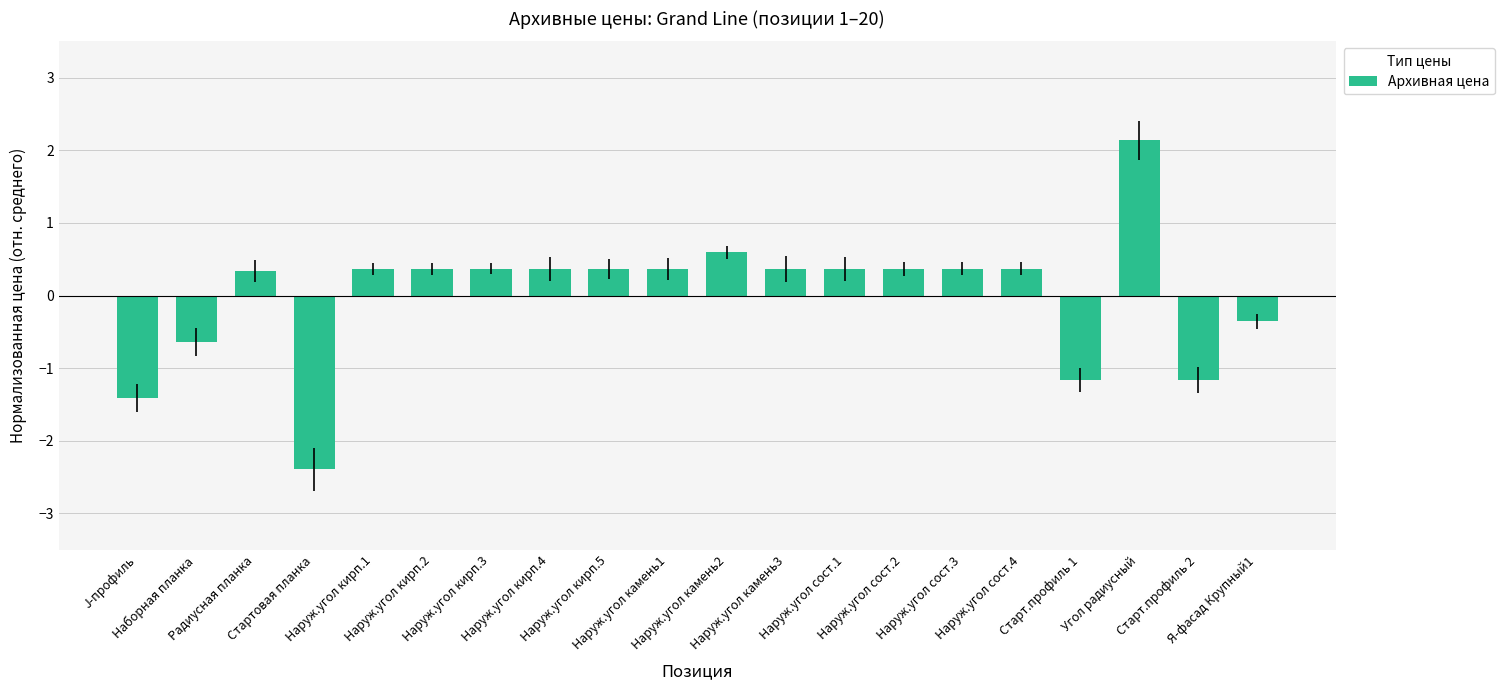

Reading left to right, list all the values displayed in this chart.

J-профиль=-1.4	Наборная планка=-0.6	Радиусная планка=0.3	Стартовая планка=-2.4	Наруж.угол кирп.1=0.4	Наруж.угол кирп.2=0.4	Наруж.угол кирп.3=0.4	Наруж.угол кирп.4=0.4	Наруж.угол кирп.5=0.4	Наруж.угол камень1=0.4	Наруж.угол камень2=0.6	Наруж.угол камень3=0.4	Наруж.угол сост.1=0.4	Наруж.угол сост.2=0.4	Наруж.угол сост.3=0.4	Наруж.угол сост.4=0.4	Старт.профиль 1=-1.2	Угол радиусный=2.1	Старт.профиль 2=-1.2	Я-фасад Крупный1=-0.4